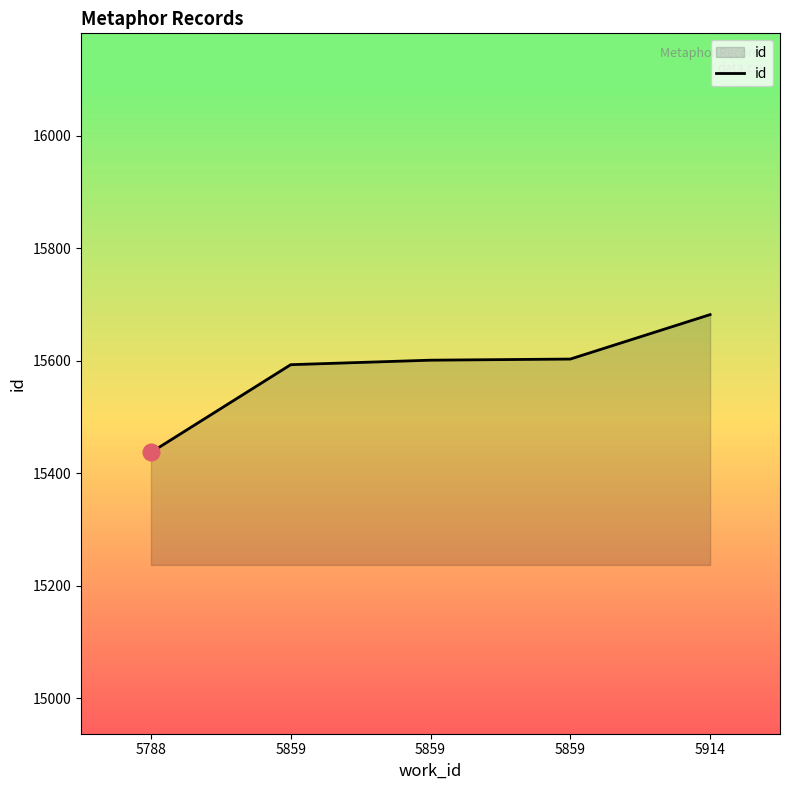

What is the ratio of the value at 5788 to the value at 5859?

1.0